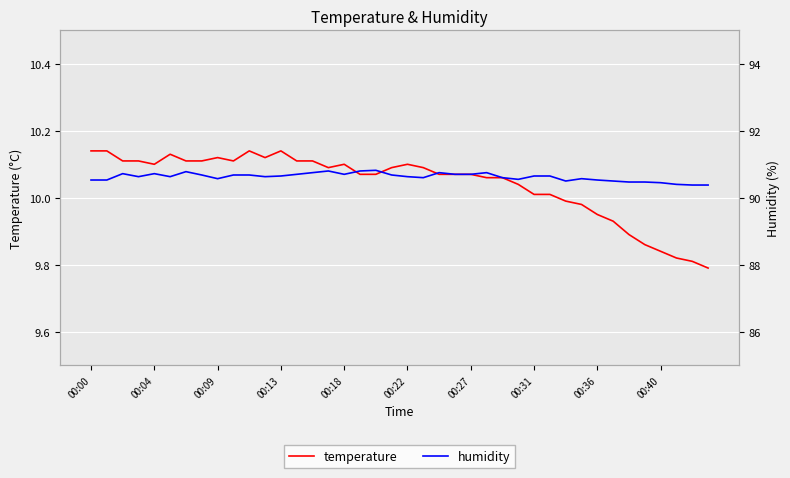

What is the minimum value for temperature?

9.8